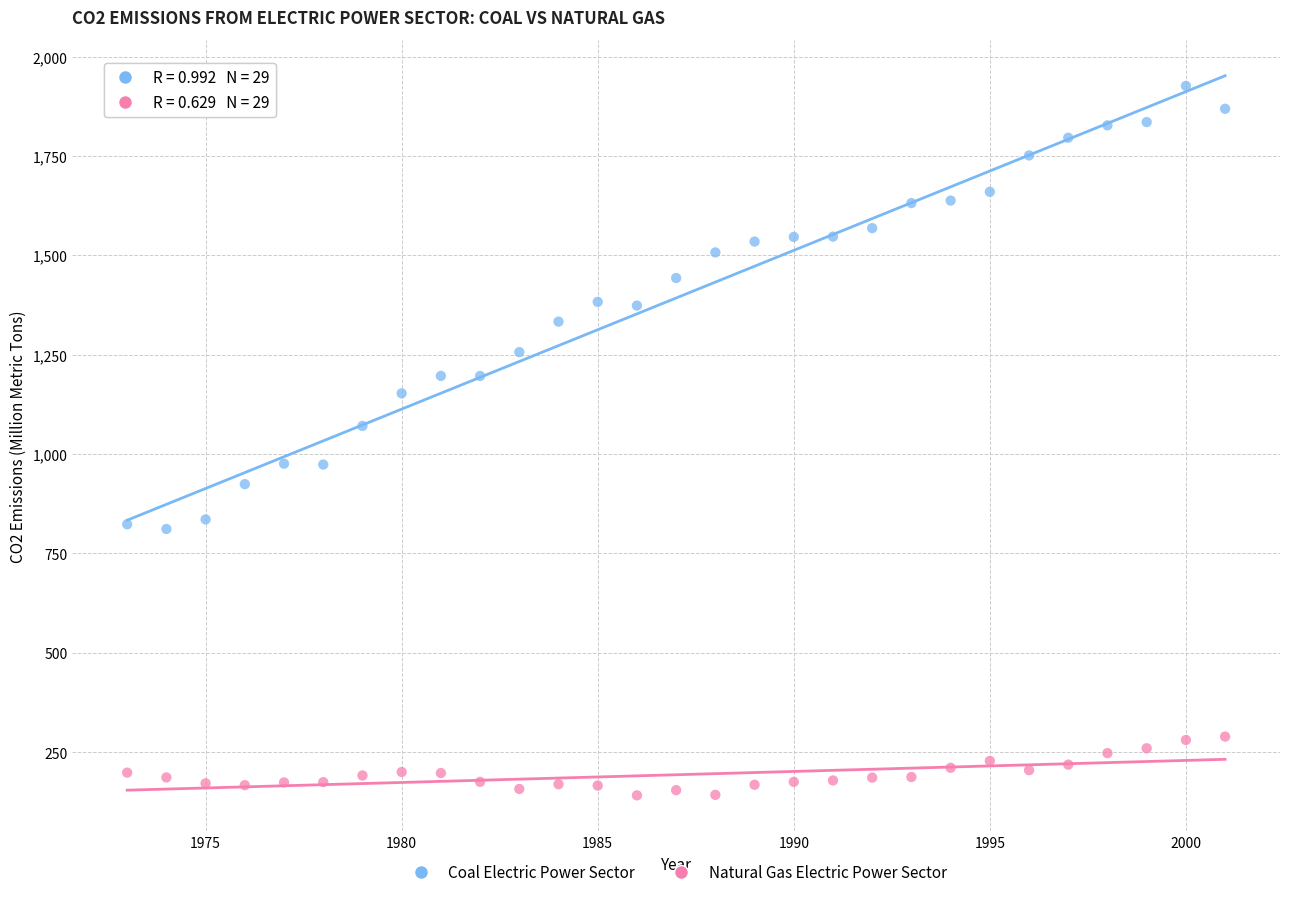

Which series contains the lowest Y value?

Natural Gas Electric Power Sector